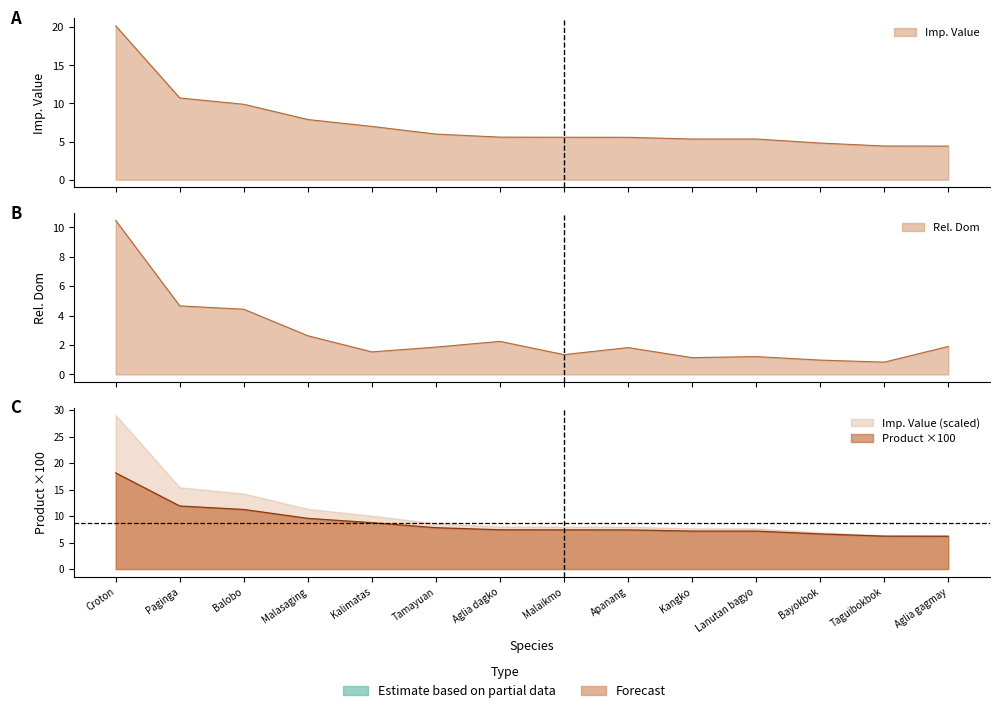

Count the number of categories in the chart.

14